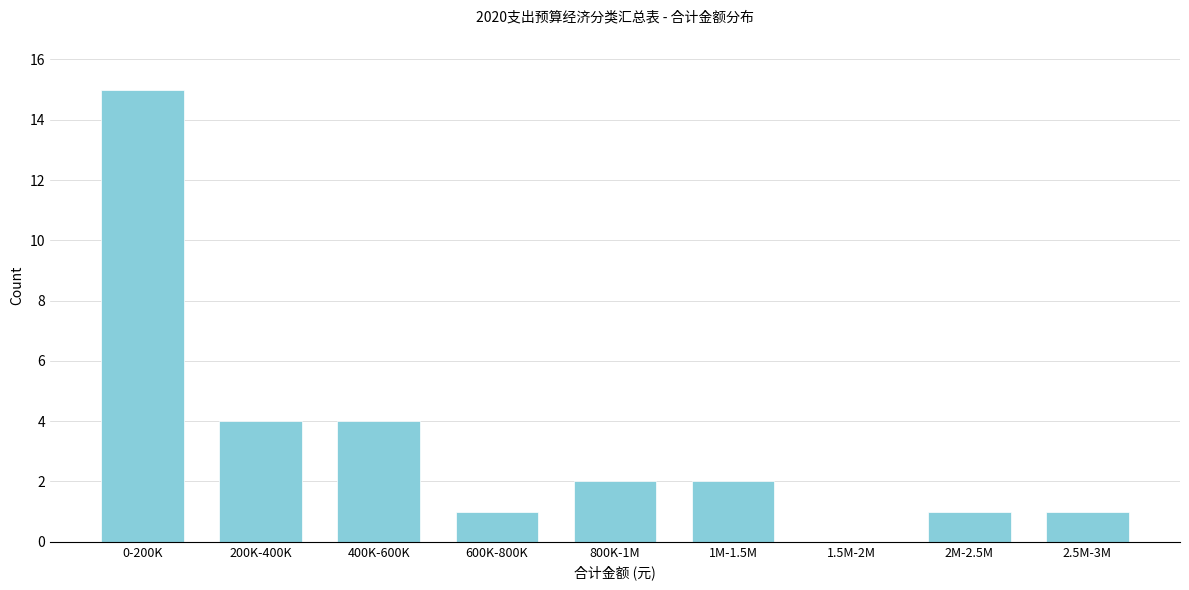

Reading right to left, what are all the values shown in this chart?

2.5M-3M=1	2M-2.5M=1	1.5M-2M=0	1M-1.5M=2	800K-1M=2	600K-800K=1	400K-600K=4	200K-400K=4	0-200K=15